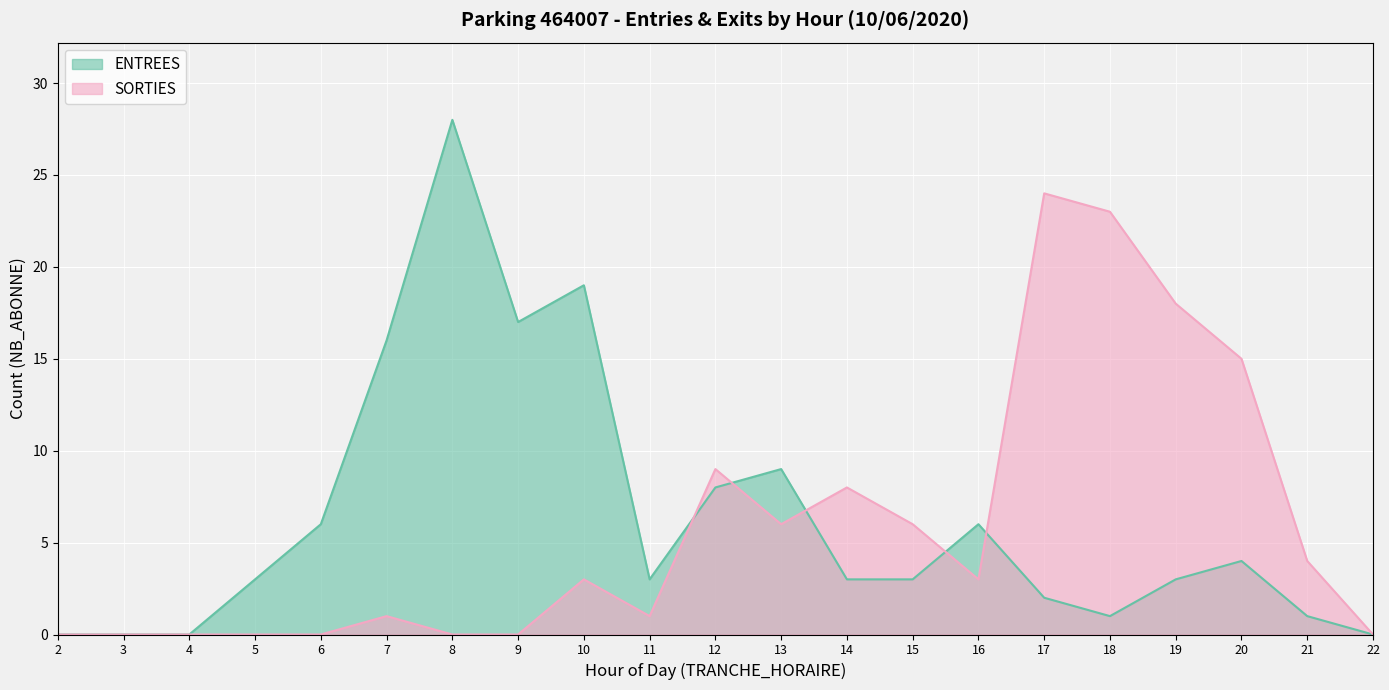

List the labels in order of SORTIES value, largest first.

17, 18, 19, 20, 12, 14, 13, 15, 21, 10, 16, 7, 11, 2, 3, 4, 5, 6, 8, 9, 22